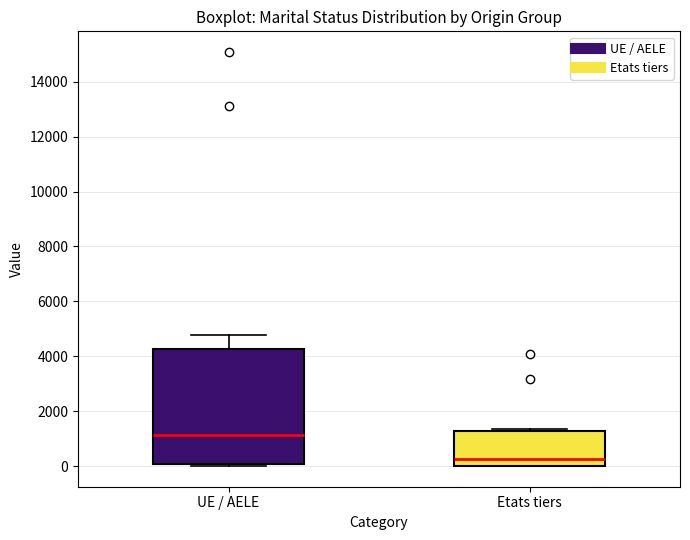

Reading left to right, read every box against the y-axis: the position of its median line, the range the box covers, and the ends of its whiskers. The values are not printed on the chart, so give them approximately, as read against the axis.

UE / AELE: median 1200, box 0 to 4200, whiskers 0 to 4800
Etats tiers: median 200, box 0 to 1200, whiskers 0 to 1400